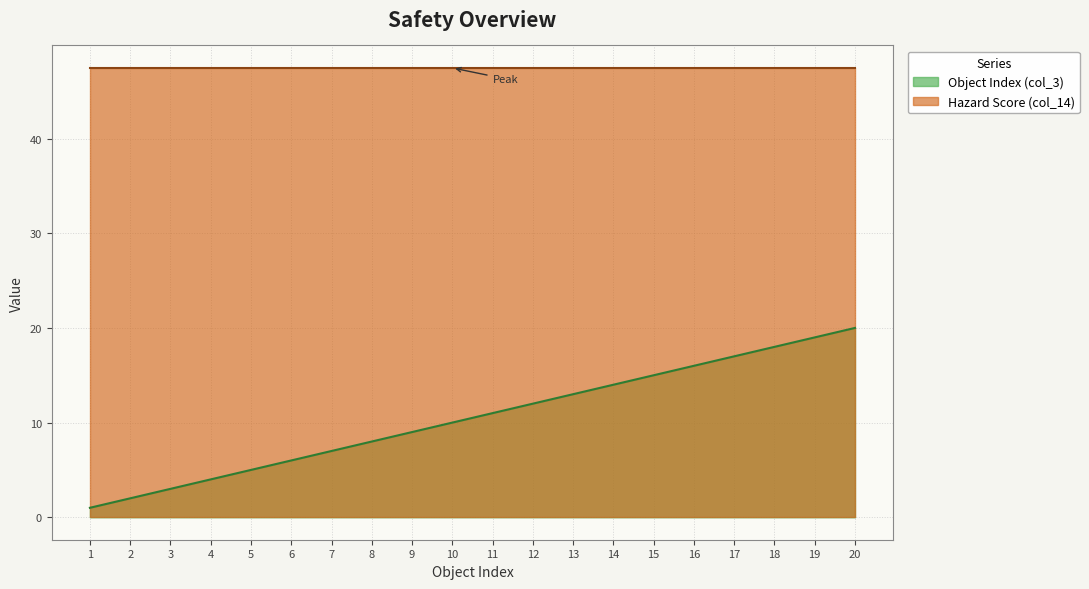

The value of Object Index (col_3) at 11 is 4.0. True or false?

False